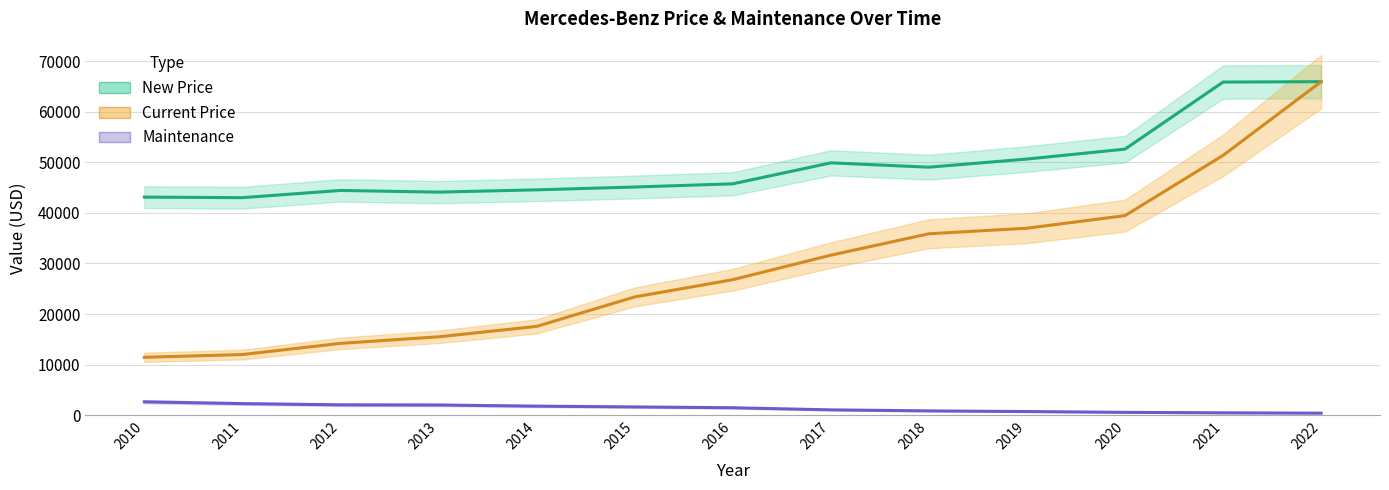

True or false: New Price and Maintenance cross at least once.

False